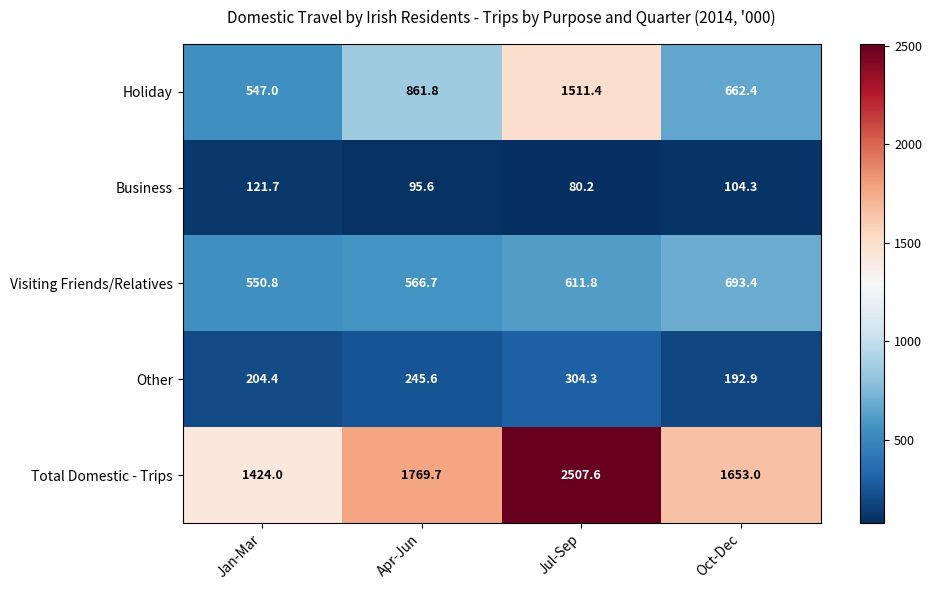

At how many categories does at least one series exceed 1184?

4